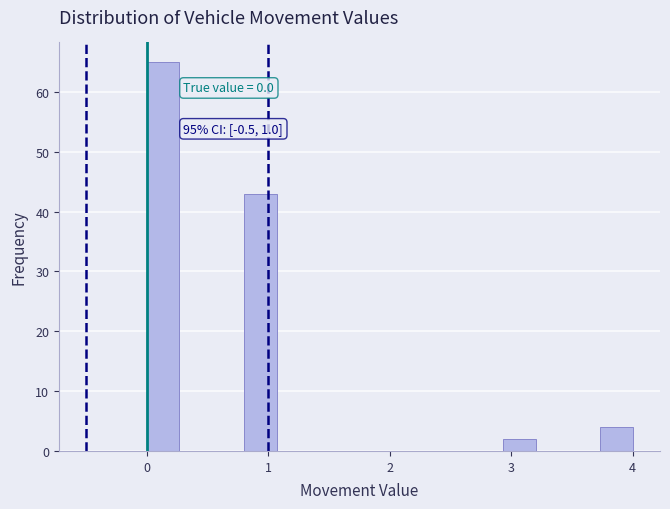

Around what value on the x-axis is the tallest bar? Give the approximate position of its centre, as read against the axis.

0.1